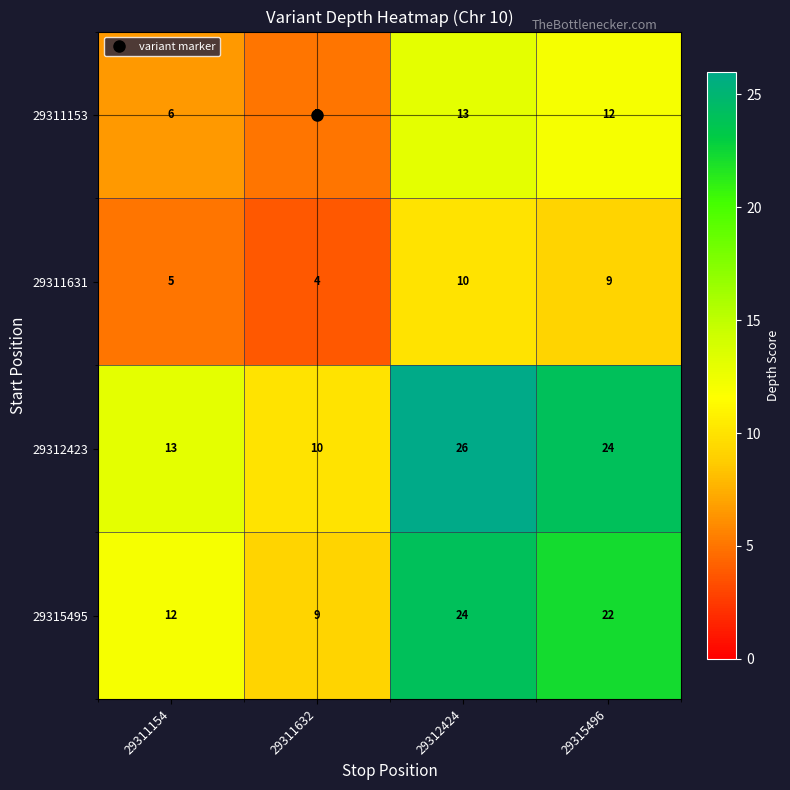

Which series has the largest range (max minus min)?

29312423